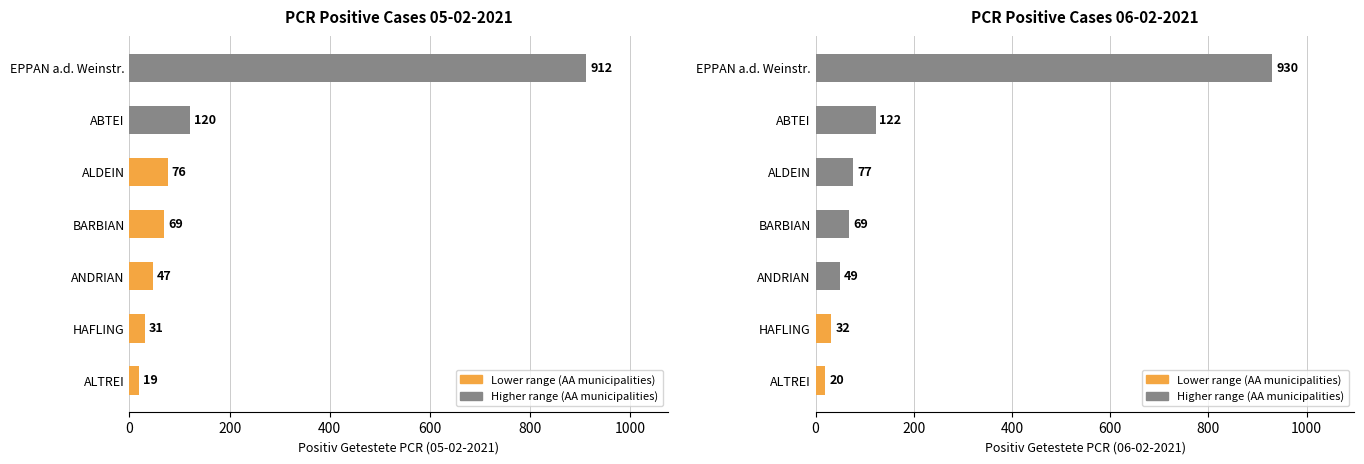

Does the chart contain any negative values?

No